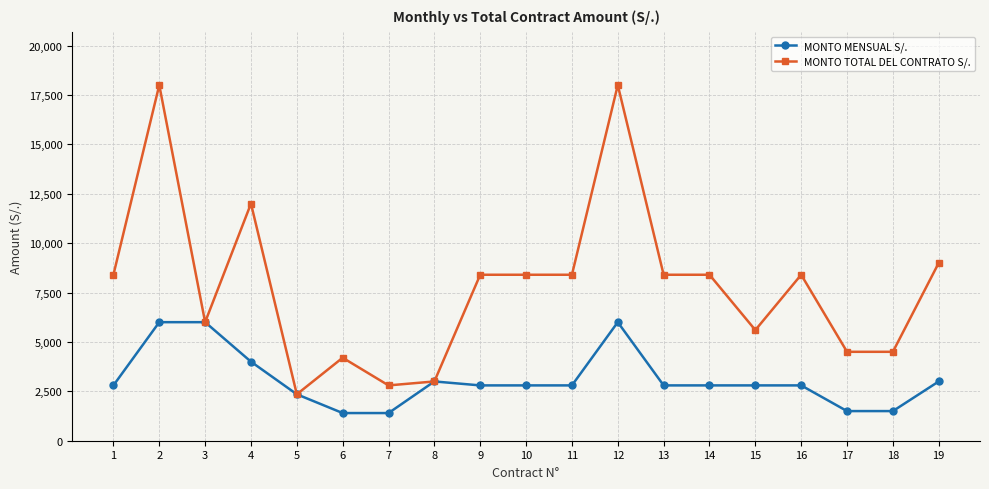

What is the difference between the second highest and second lowest values in the MONTO MENSUAL S/. series?

4600